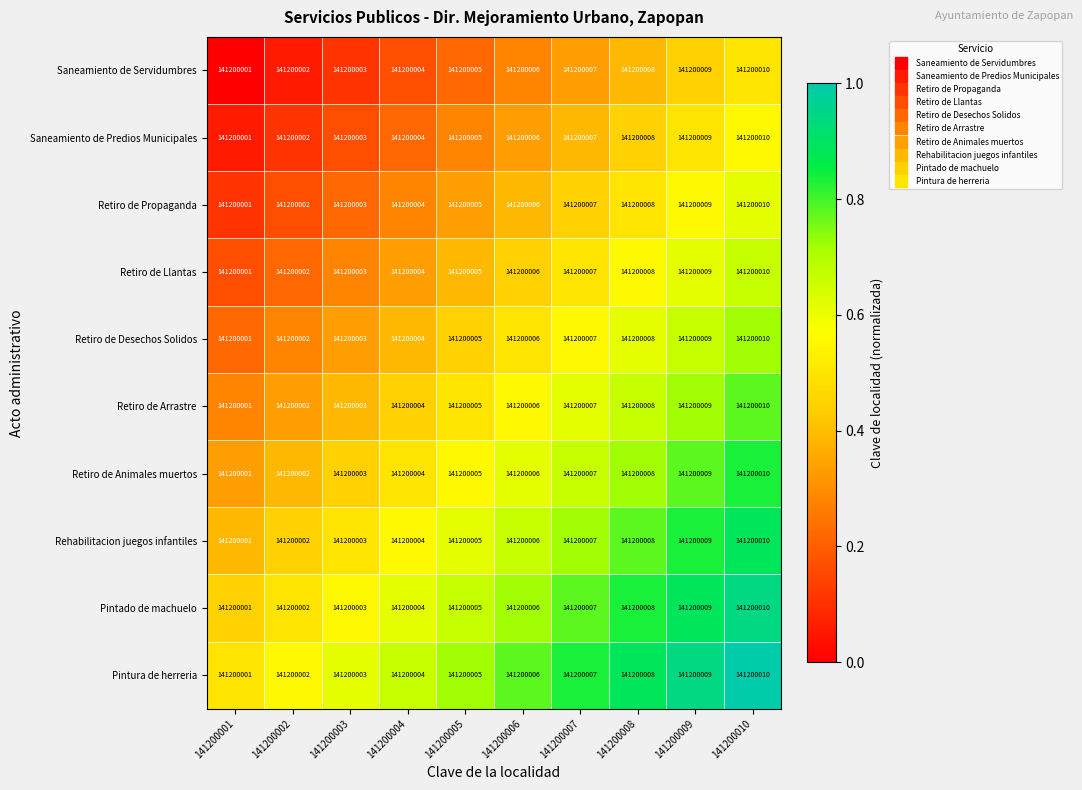

List the labels in order of Retiro de Propaganda value, smallest first.

141200001, 141200002, 141200003, 141200004, 141200005, 141200006, 141200007, 141200008, 141200009, 141200010